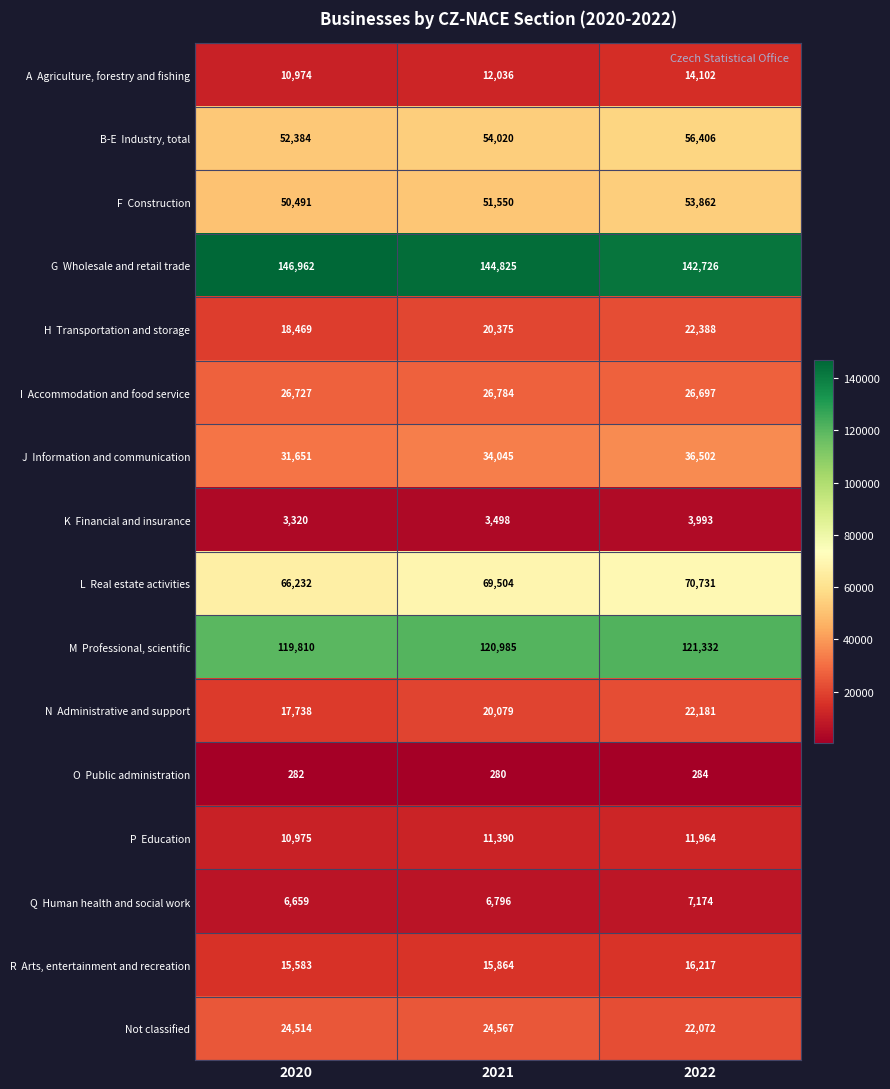

What is the maximum value shown in the chart?

146962